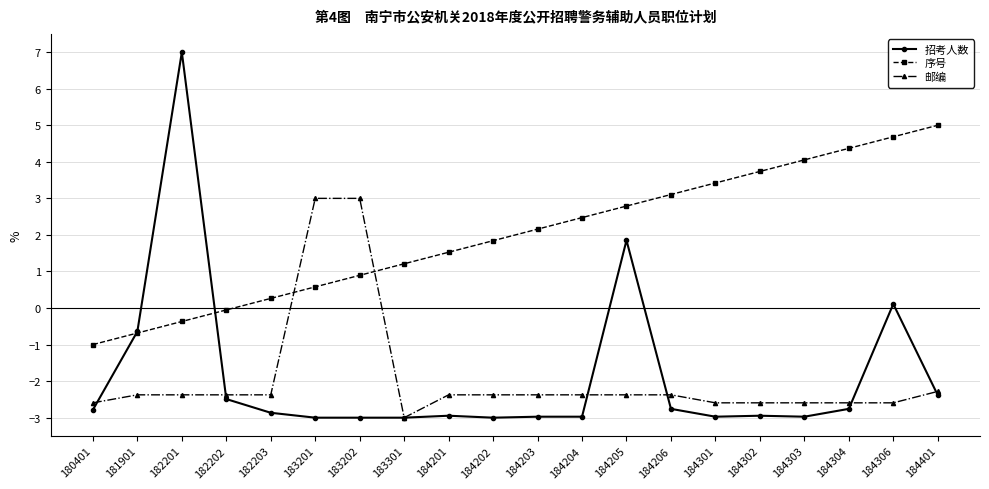

The 招考人数 series shows -3.0 at 184204. True or false?

True